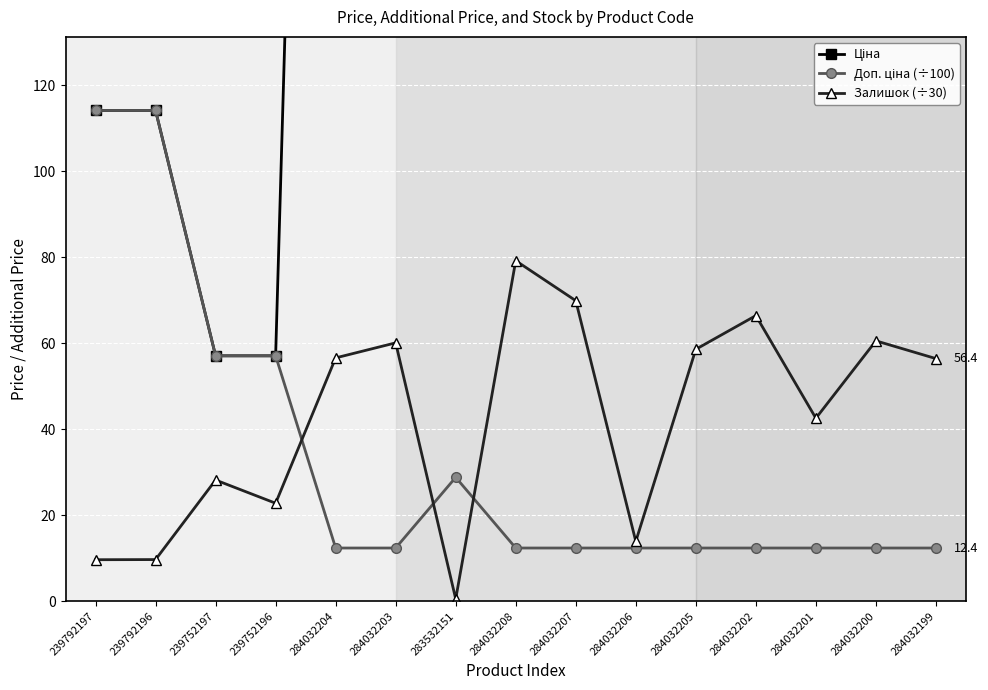

What is the sum of all Доп. ціна (÷100) values?

494.6